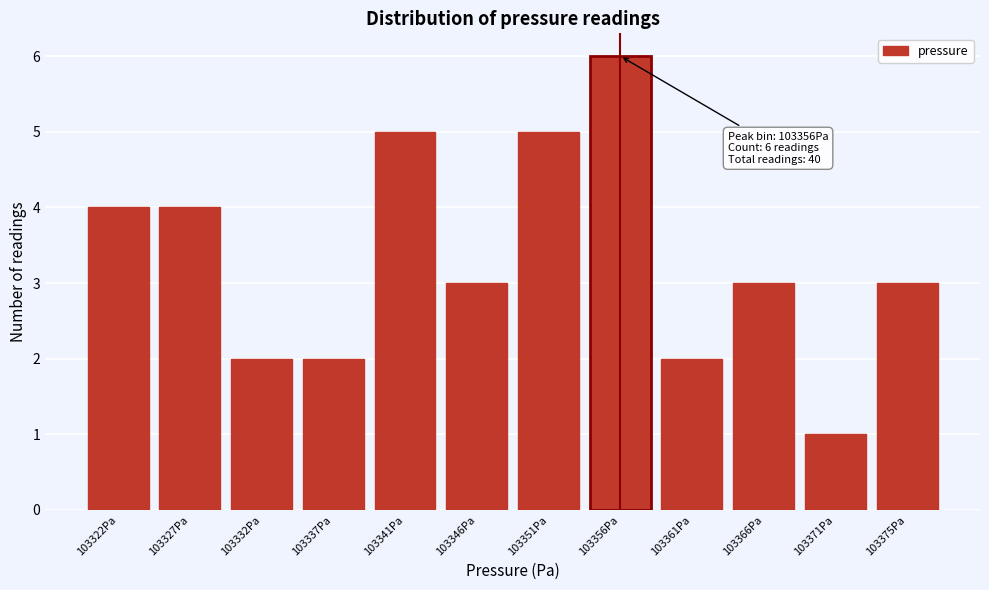

Reading left to right, list all the values displayed in this chart.

4	4	2	2	5	3	5	6	2	3	1	3